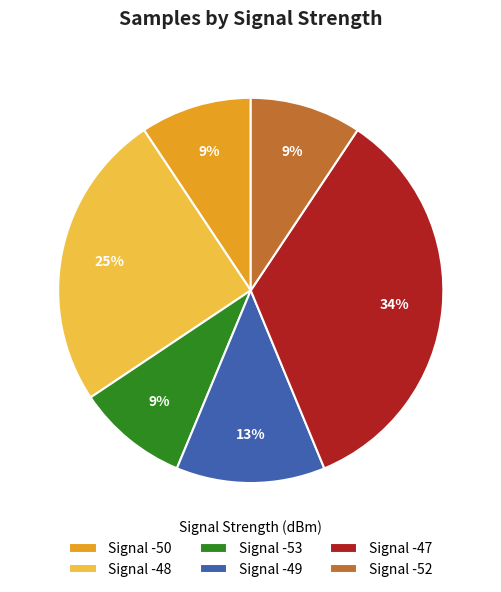

Do Signal -50 and Signal -53 together represent more than half of the pie?

No